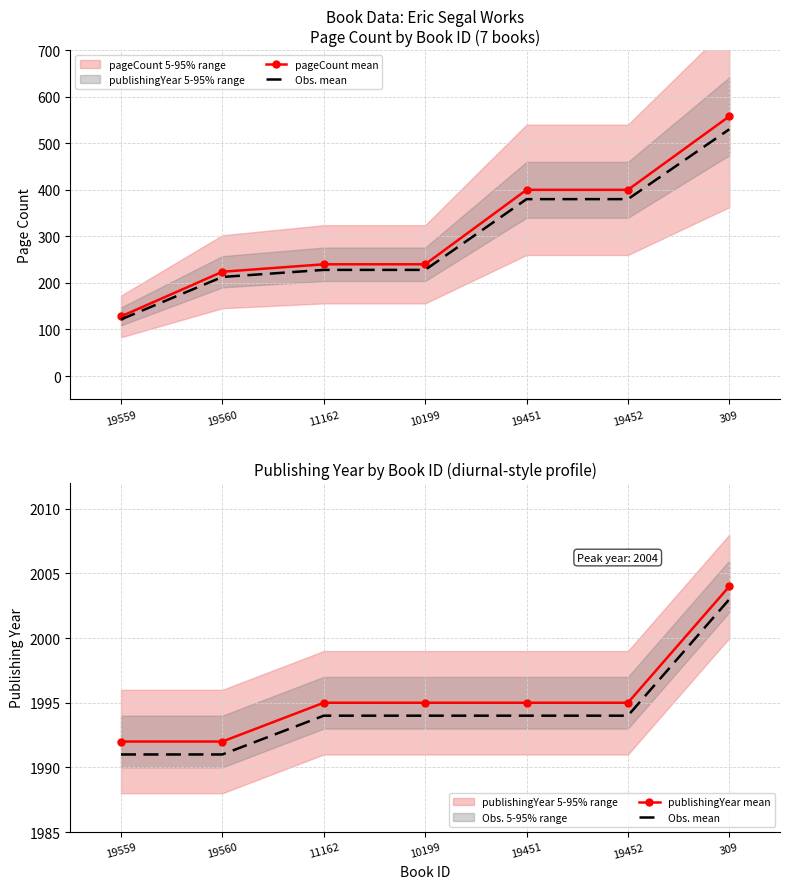

Is it true that Obs. mean equals 2003 at 309?

True